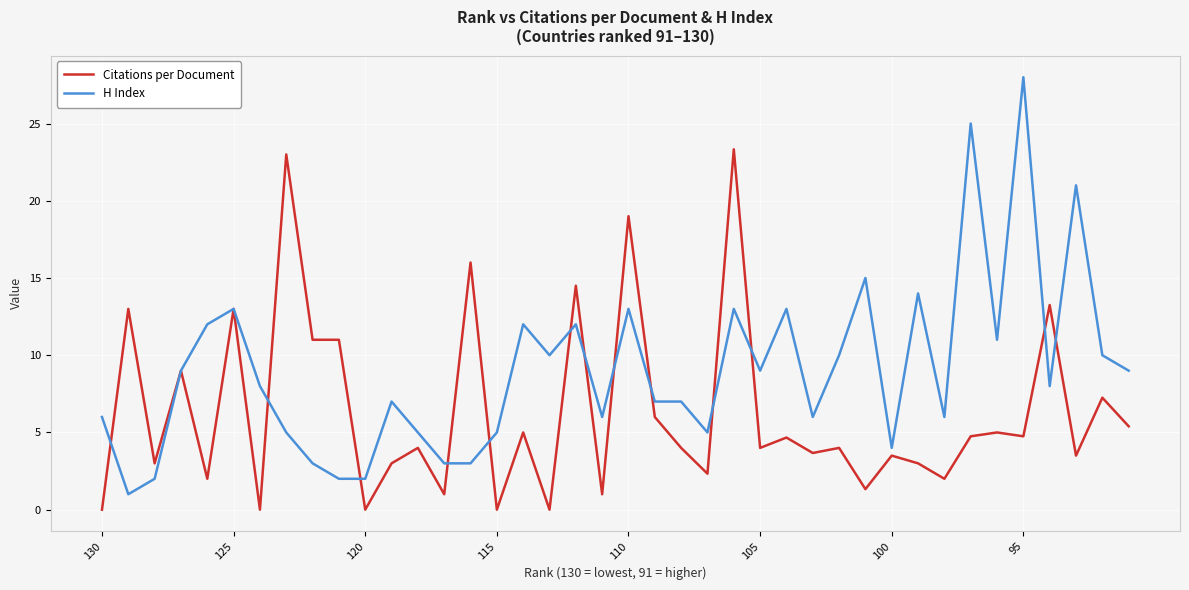

Rank the series by their average value, from lowest to highest.

Citations per Document, H Index